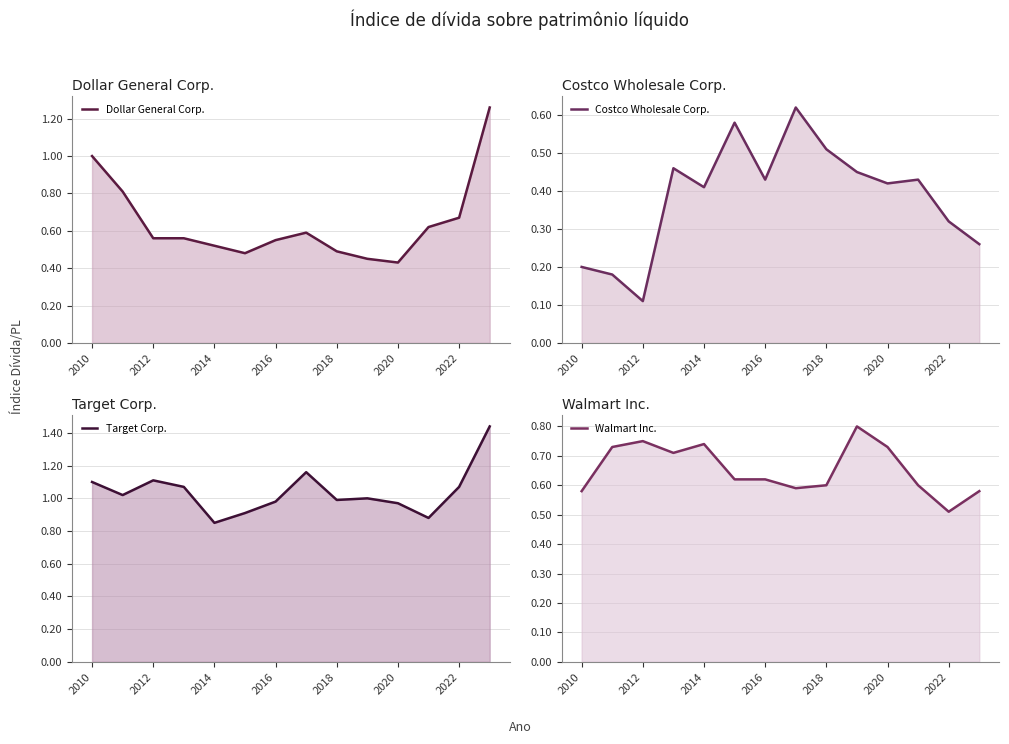

The value of Dollar General Corp. at 11 is 0.6. True or false?

True